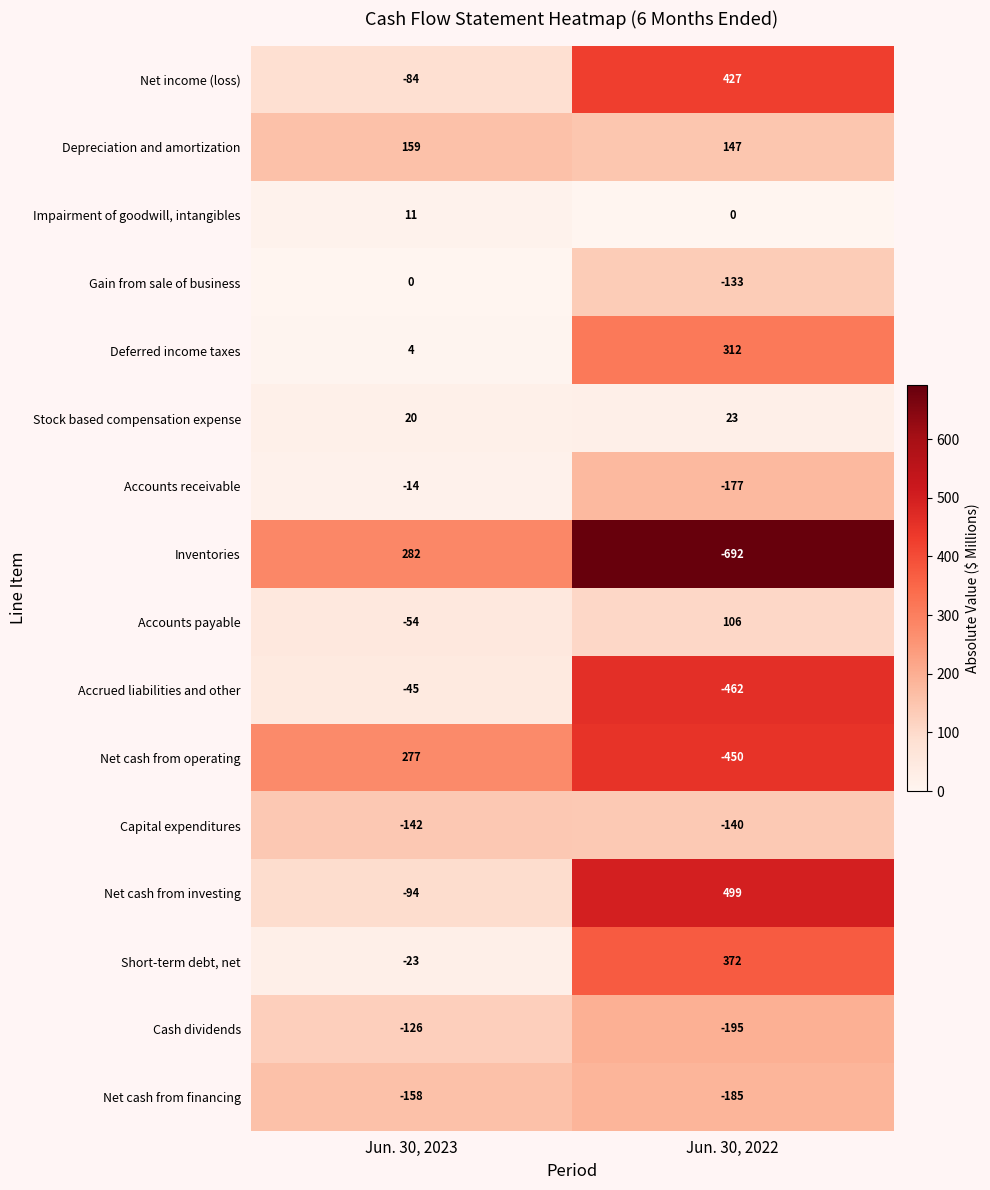

Read the Accrued liabilities and other value at Jun. 30, 2023, to the nearest 10.

-40